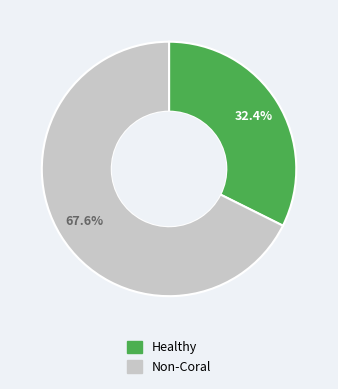

Does any single category account for the majority?

Yes